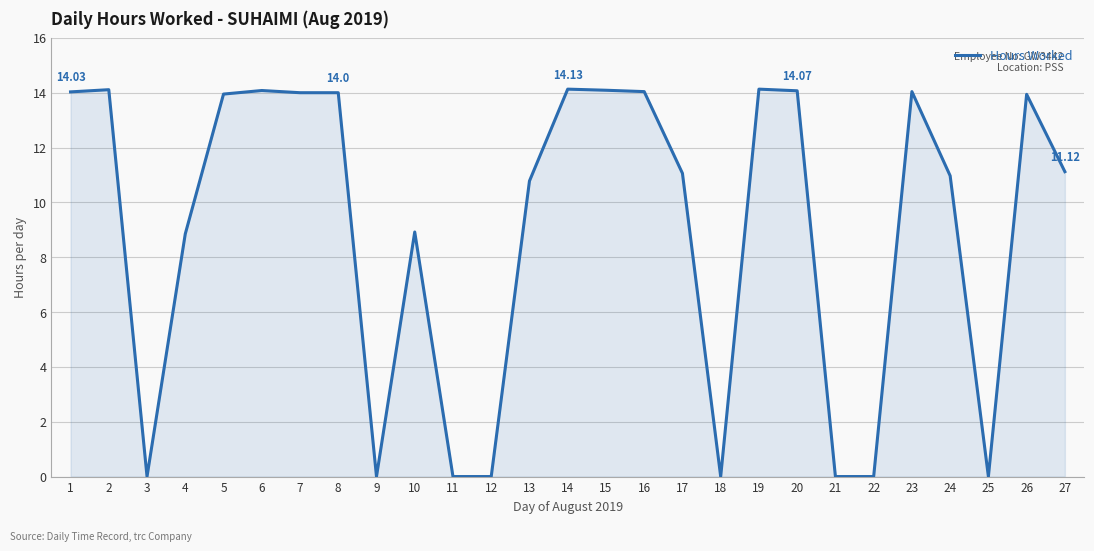

The value at 13 is 10.8. True or false?

True